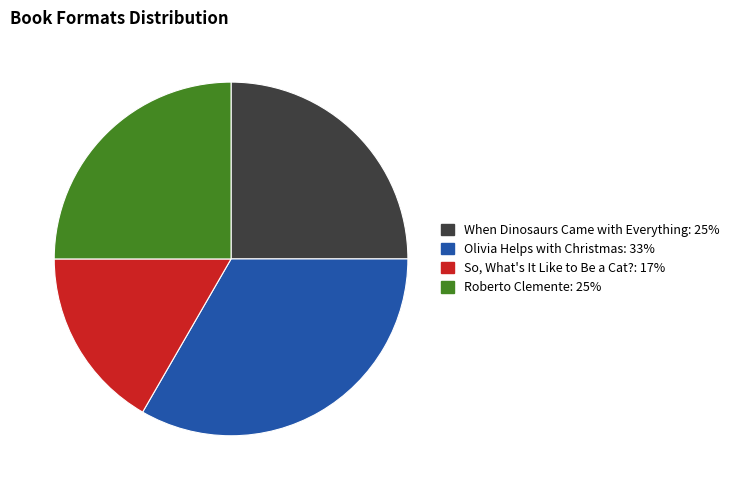

Which has a higher value, So, What's It Like to Be a Cat? or Olivia Helps with Christmas?

Olivia Helps with Christmas